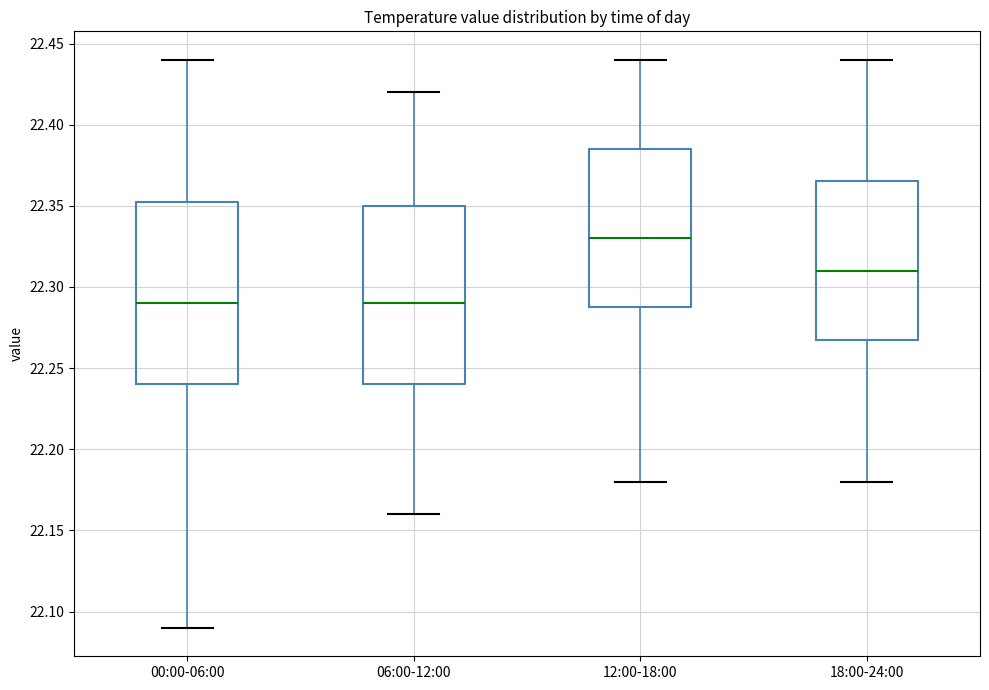

Reading left to right, transcribe this box plot: for each box, give where its median line is, the range the box spans, and where its two whiskers end, as read against the y-axis. The values are not printed on the chart, so give them approximately, as read against the axis.

00:00-06:00: median 22.290, box 22.240 to 22.355, whiskers 22.090 to 22.440
06:00-12:00: median 22.290, box 22.240 to 22.350, whiskers 22.160 to 22.420
12:00-18:00: median 22.330, box 22.290 to 22.385, whiskers 22.180 to 22.440
18:00-24:00: median 22.310, box 22.270 to 22.365, whiskers 22.180 to 22.440